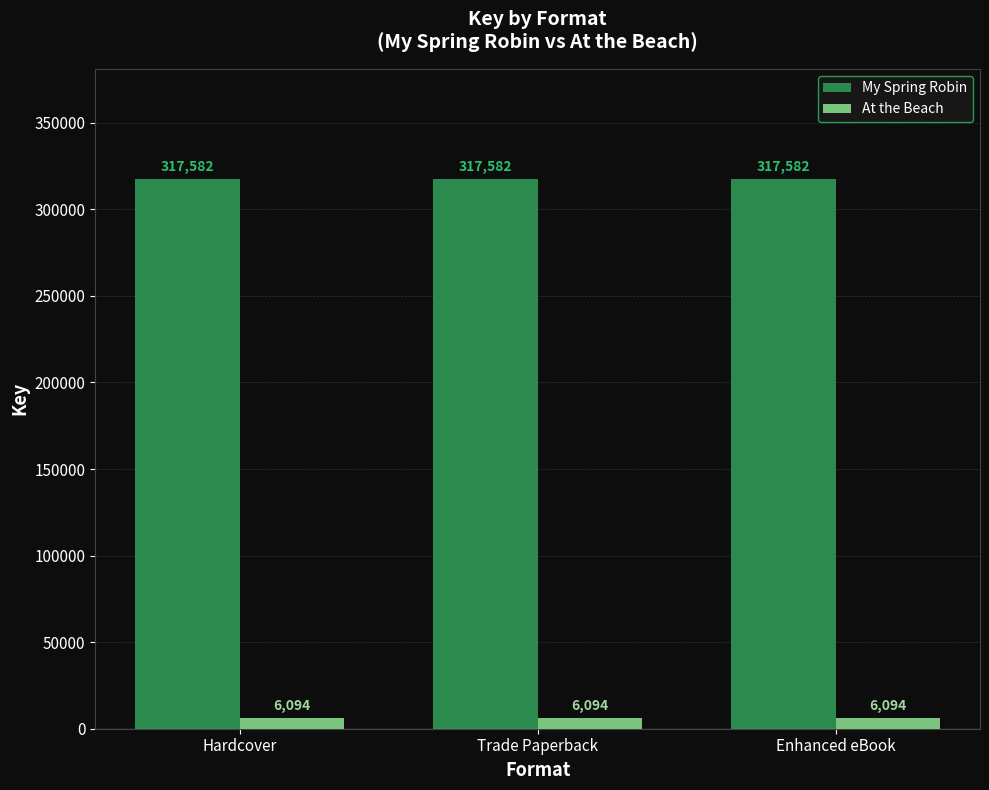

What is the minimum value shown in the chart?

6094